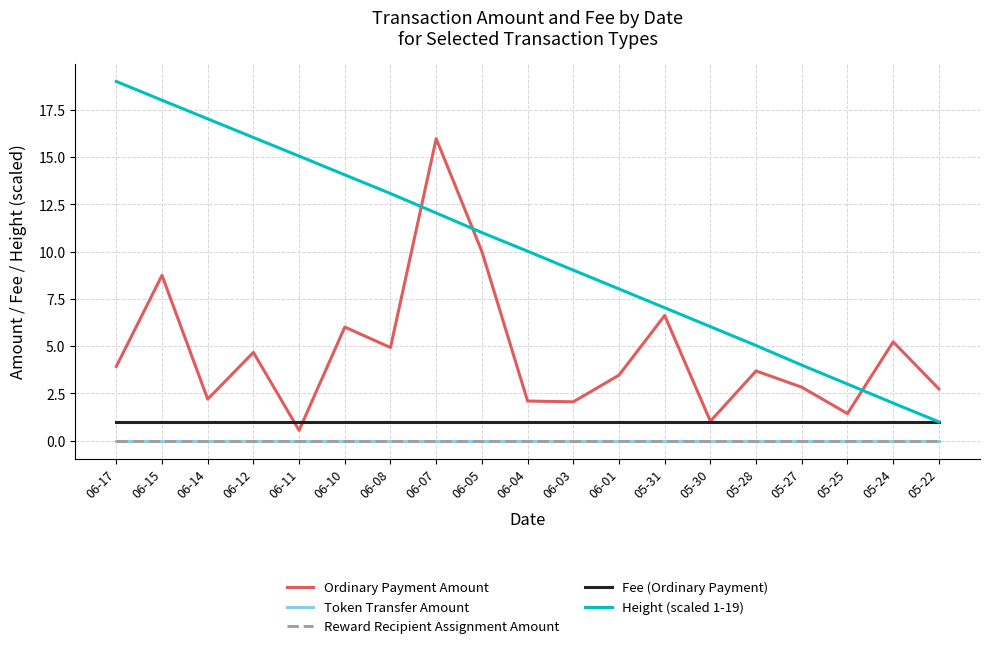

Reading left to right, what are all the values shown in this chart?

Ordinary Payment Amount: 06-17=3.9	06-15=8.7	06-14=2.2	06-12=4.7	06-11=0.5	06-10=6.0	06-08=4.9	06-07=16.0	06-05=10.0	06-04=2.1	06-03=2.1	06-01=3.5	05-31=6.6	05-30=1.0	05-28=3.7	05-27=2.8	05-25=1.4	05-24=5.2	05-22=2.7
Token Transfer Amount: 06-17=0.0	06-15=0.0	06-14=0.0	06-12=0.0	06-11=0.0	06-10=0.0	06-08=0.0	06-07=0.0	06-05=0.0	06-04=0.0	06-03=0.0	06-01=0.0	05-31=0.0	05-30=0.0	05-28=0.0	05-27=0.0	05-25=0.0	05-24=0.0	05-22=0.0
Reward Recipient Assignment Amount: 06-17=0.0	06-15=0.0	06-14=0.0	06-12=0.0	06-11=0.0	06-10=0.0	06-08=0.0	06-07=0.0	06-05=0.0	06-04=0.0	06-03=0.0	06-01=0.0	05-31=0.0	05-30=0.0	05-28=0.0	05-27=0.0	05-25=0.0	05-24=0.0	05-22=0.0
Fee (Ordinary Payment): 06-17=1.0	06-15=1.0	06-14=1.0	06-12=1.0	06-11=1.0	06-10=1.0	06-08=1.0	06-07=1.0	06-05=1.0	06-04=1.0	06-03=1.0	06-01=1.0	05-31=1.0	05-30=1.0	05-28=1.0	05-27=1.0	05-25=1.0	05-24=1.0	05-22=1.0
Height (scaled 1-19): 06-17=19.0	06-15=18.0	06-14=17.0	06-12=16.0	06-11=15.1	06-10=14.1	06-08=13.1	06-07=12.0	06-05=11.0	06-04=10.0	06-03=9.0	06-01=8.0	05-31=7.0	05-30=6.0	05-28=5.0	05-27=4.0	05-25=3.0	05-24=2.0	05-22=1.0